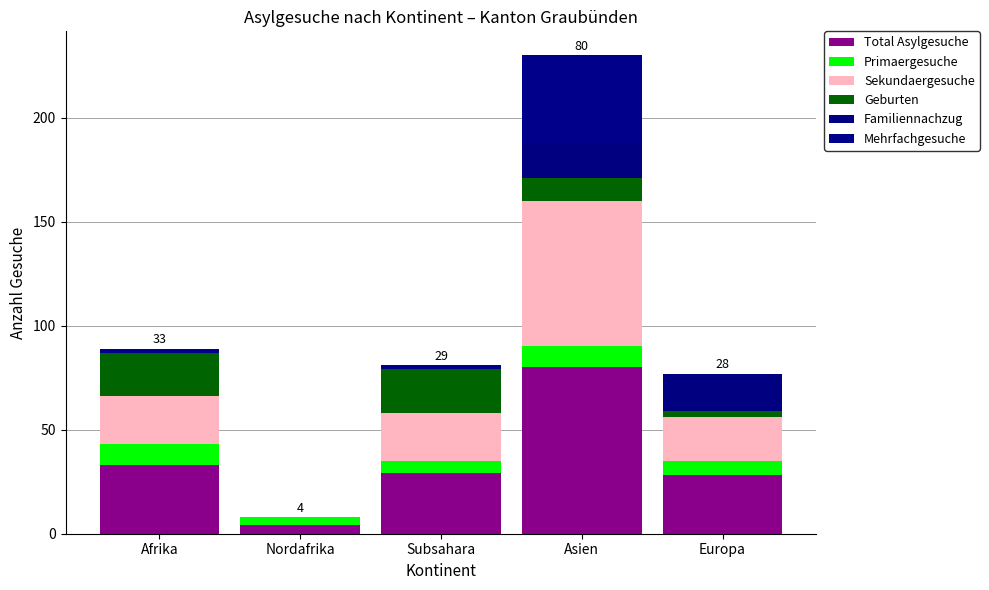

Are the bars horizontal?

No